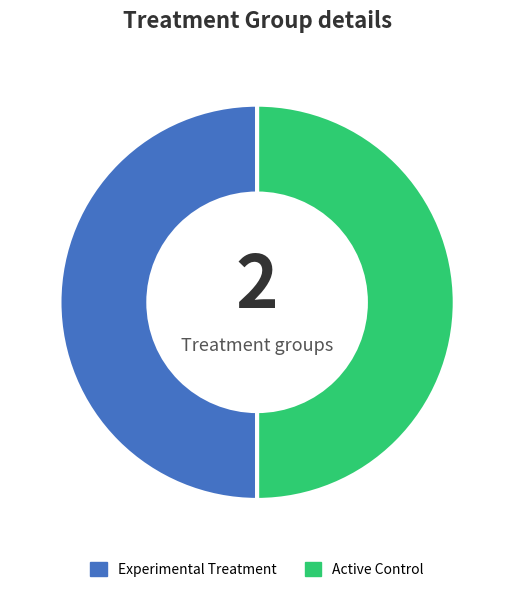

Is it true that Experimental Treatment is 60% of the pie?

False